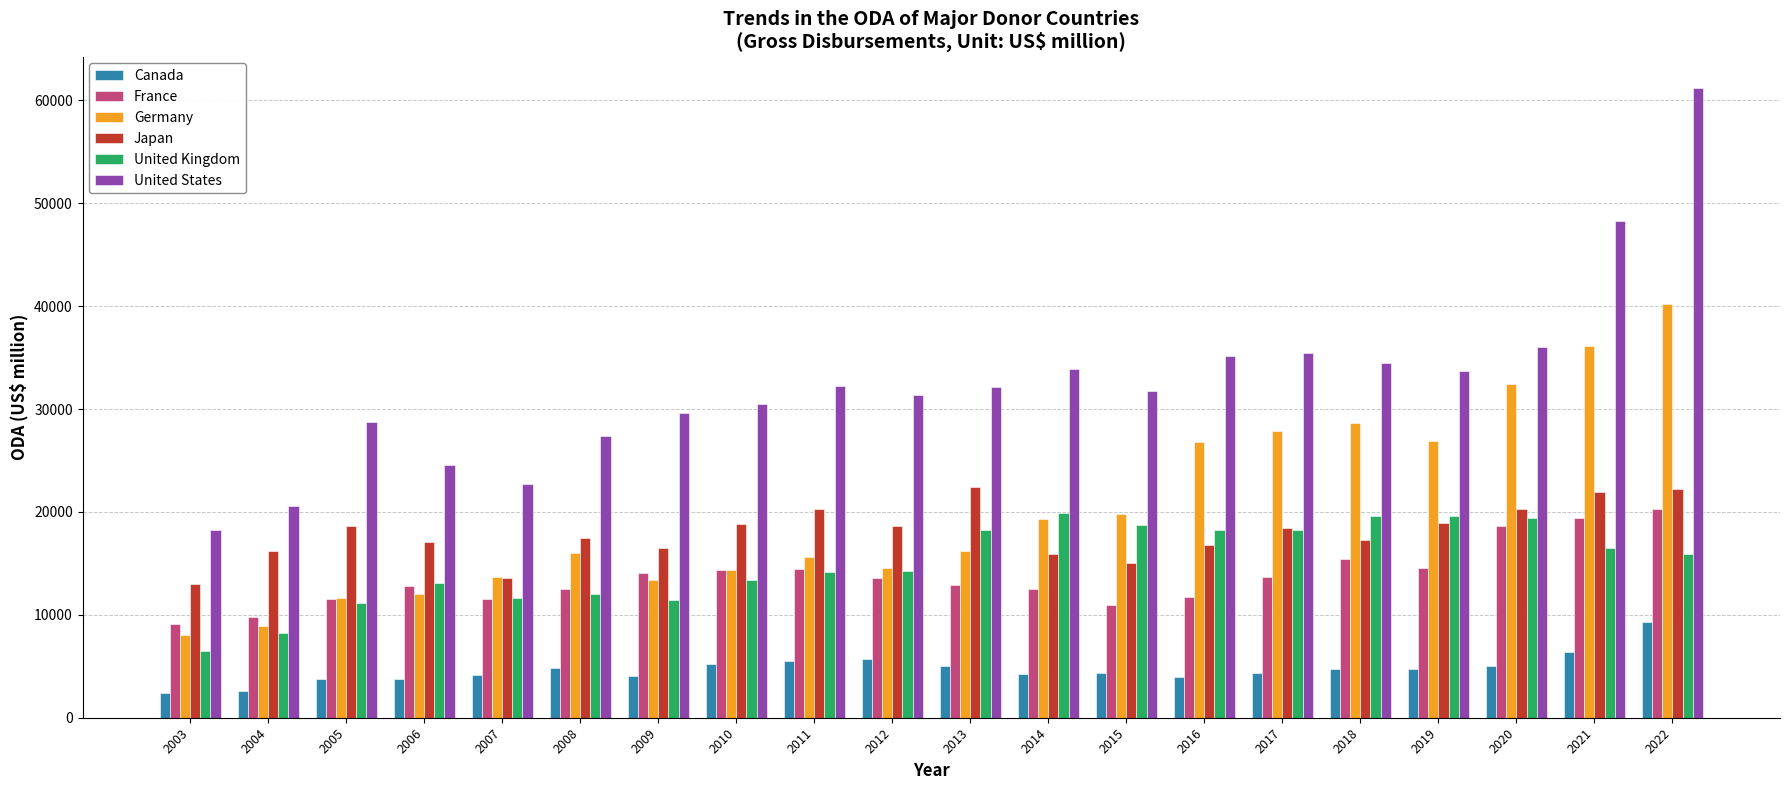

What is the difference between the Germany values at 2015 and 2011?

4155.4